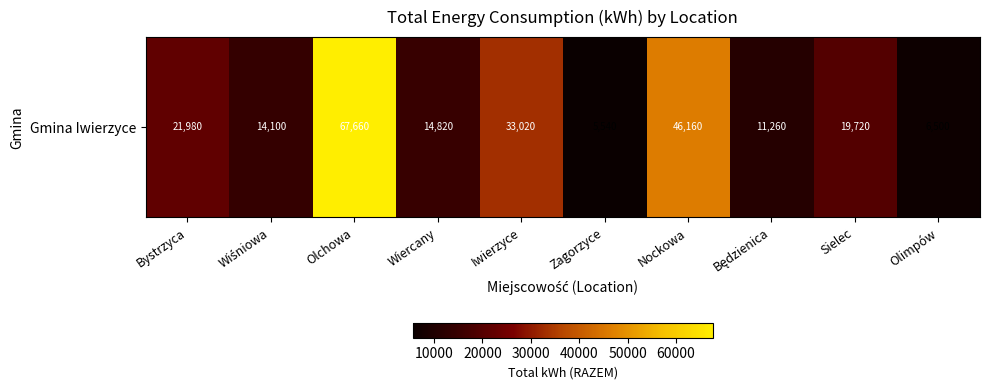

What is the sum of all values?

240760